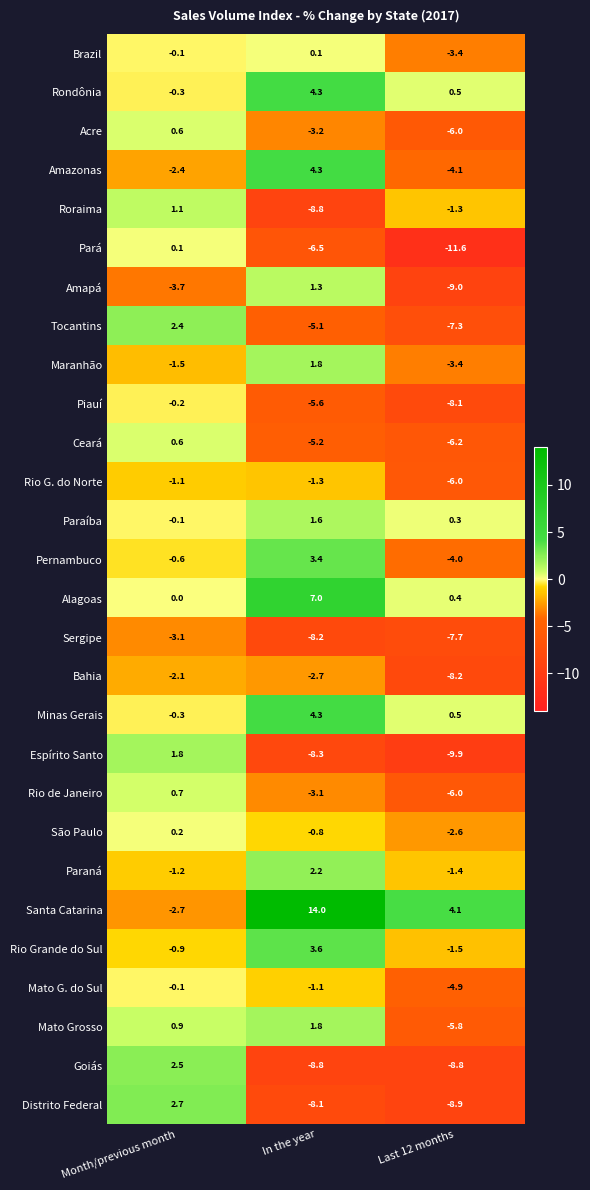

At which category is the sum across all series the highest?

Month/previous month